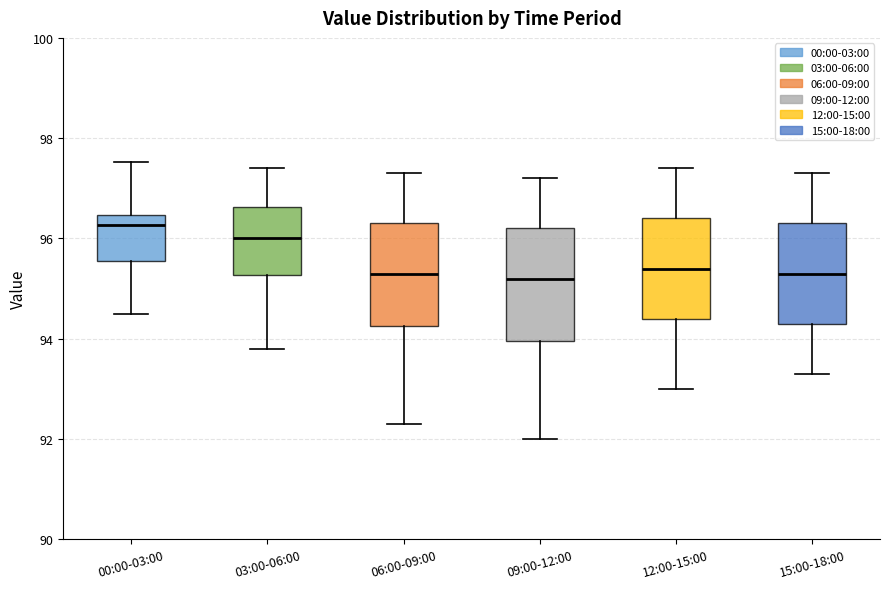

Where is the upper edge of the box for 00:00-03:00 on the y-axis? The values are not printed on the chart, so give them approximately, as read against the axis.

96.4